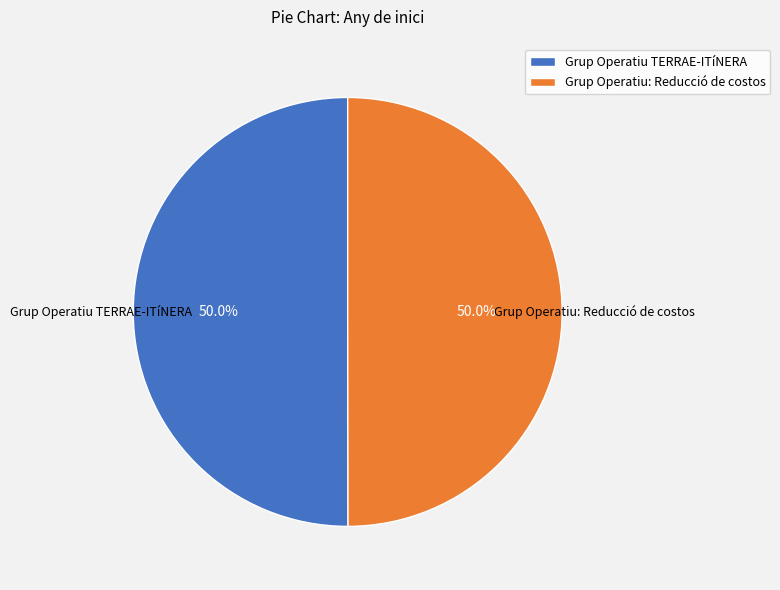

Approximately how many times larger is the value at Grup Operatiu: Reducció de costos compared to Grup Operatiu TERRAE-ITíNERA?

1.0